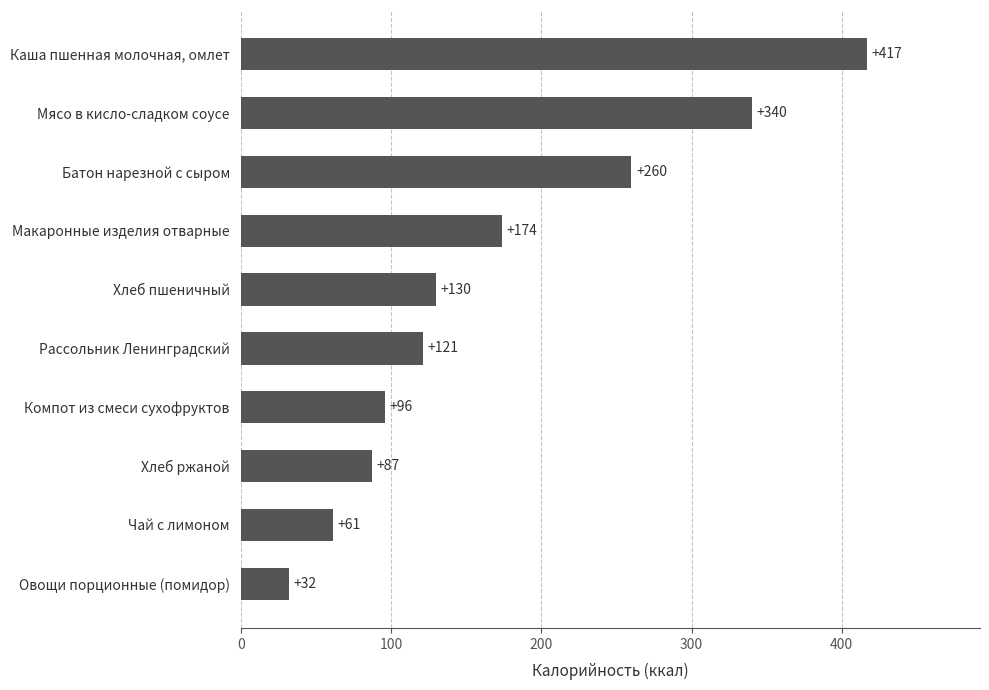

How many bars are there in total?

10